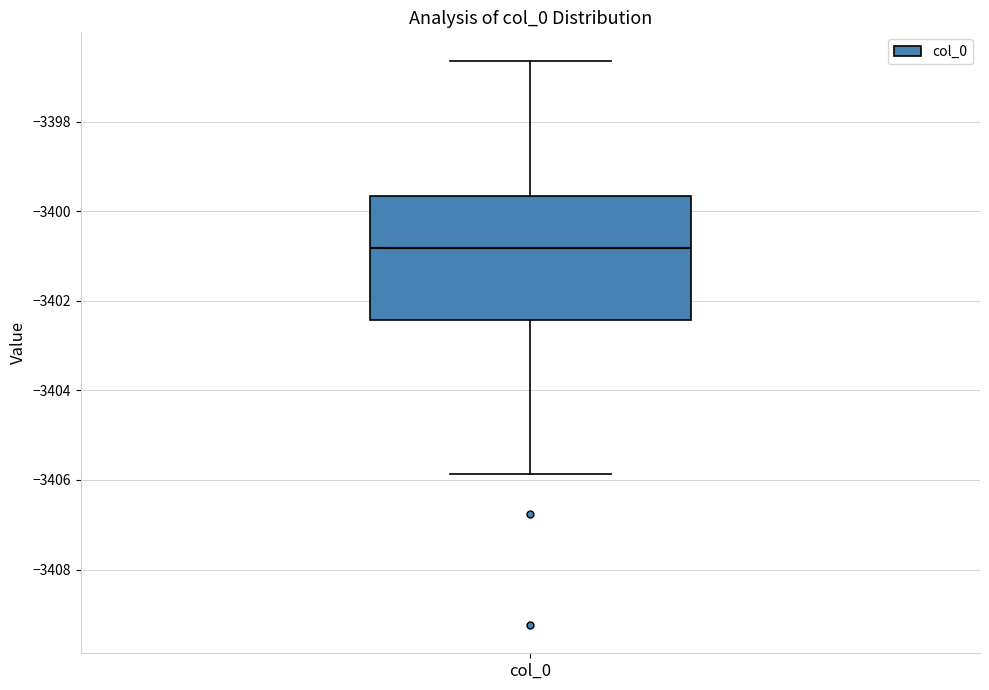

Read this box plot against the y-axis: the position of the median line, the range covered by the box, and the ends of both whiskers. The values are not printed on the chart, so give them approximately, as read against the axis.

median -3400.8, box -3402.4 to -3399.6, whiskers -3405.8 to -3396.6